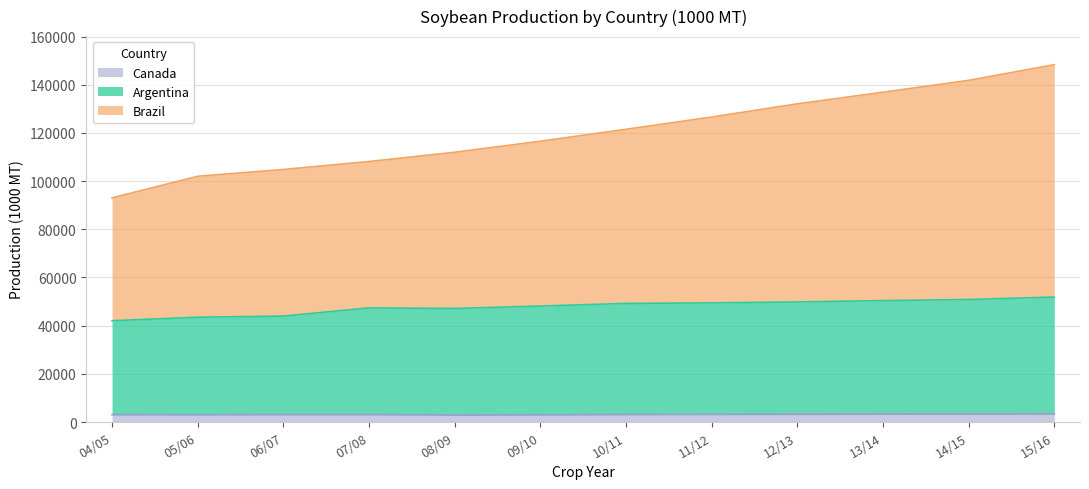

True or false: Argentina and Brazil cross at least once.

False